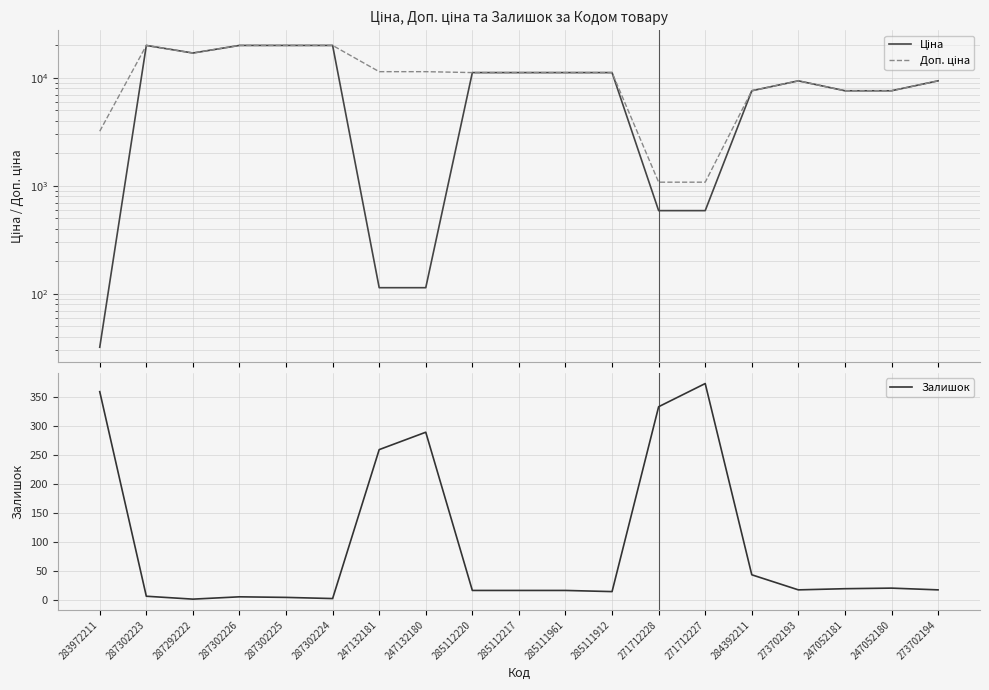

Is it true that Доп. ціна equals 18790.8 at 285112217?

False